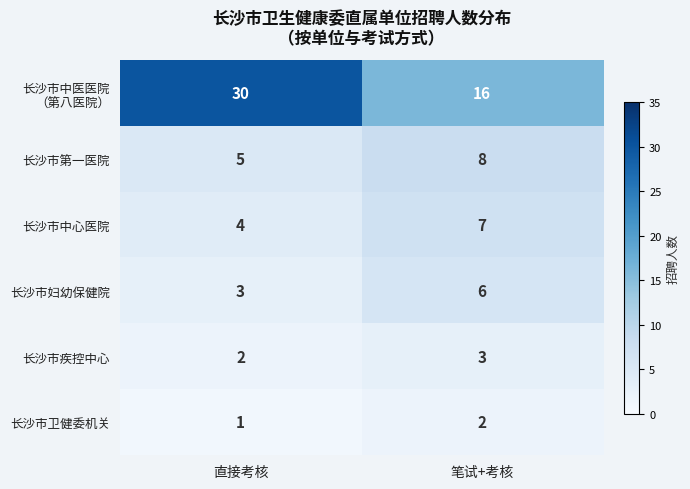

At how many categories does at least one series exceed 24?

1